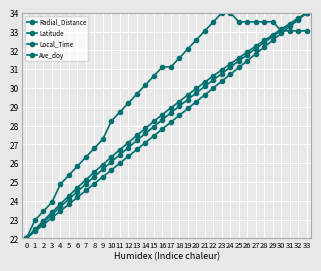

Rank the series at 8 from lowest to highest value.

Ave_doy, Radial_Distance, Local_Time, Latitude